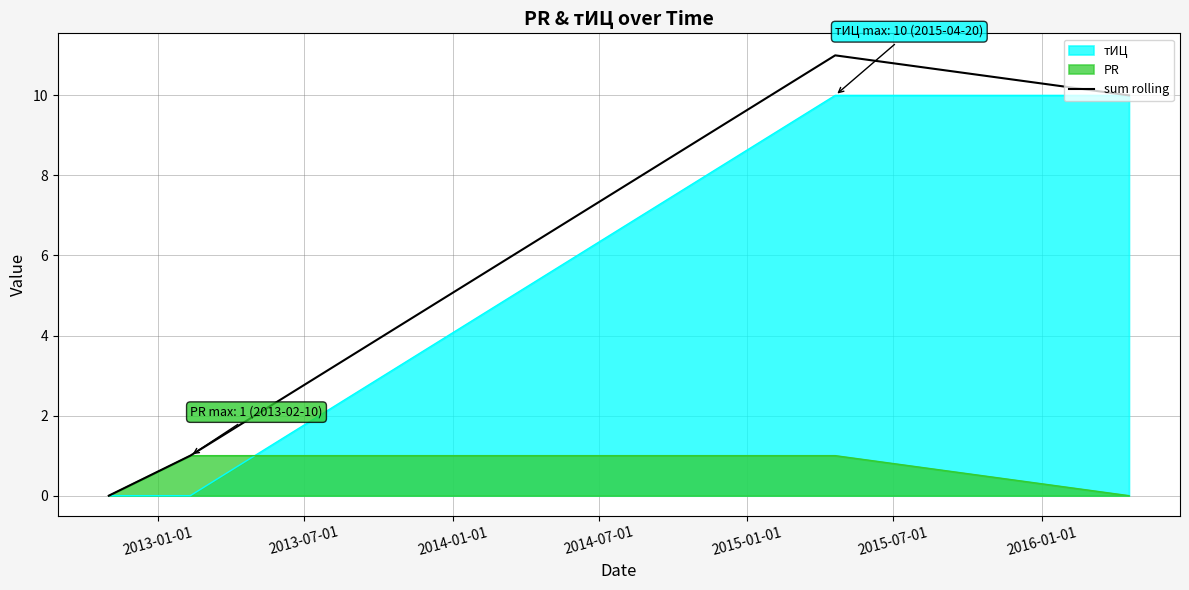

Which series has the largest total across all categories?

sum rolling